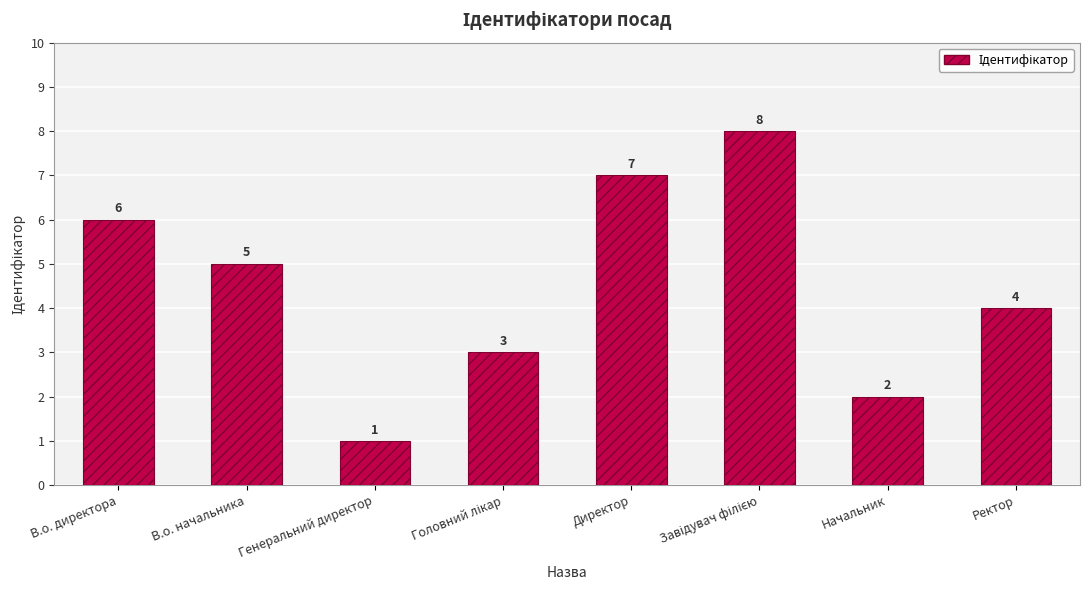

Where does the data first go above 5?

В.о. директора